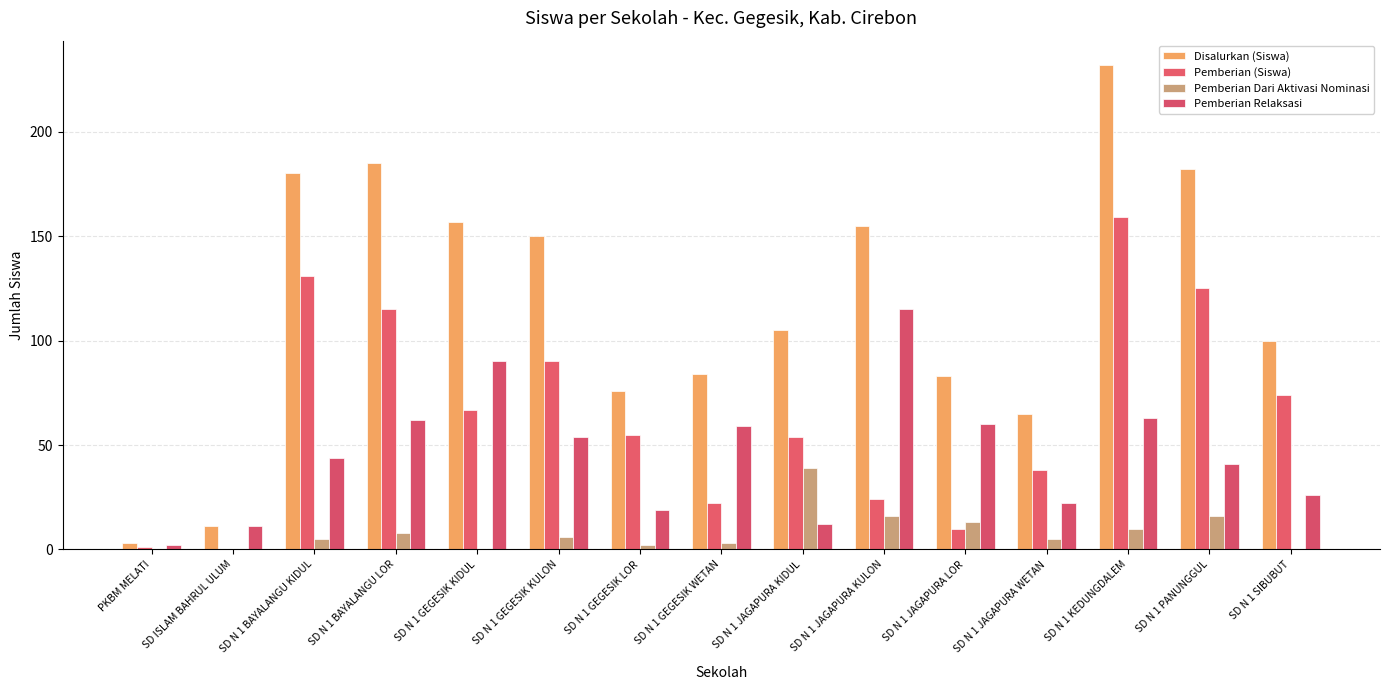

Between SD ISLAM BAHRUL ULUM and SD N 1 BAYALANGU KIDUL, which series saw the biggest shift?

Disalurkan (Siswa)